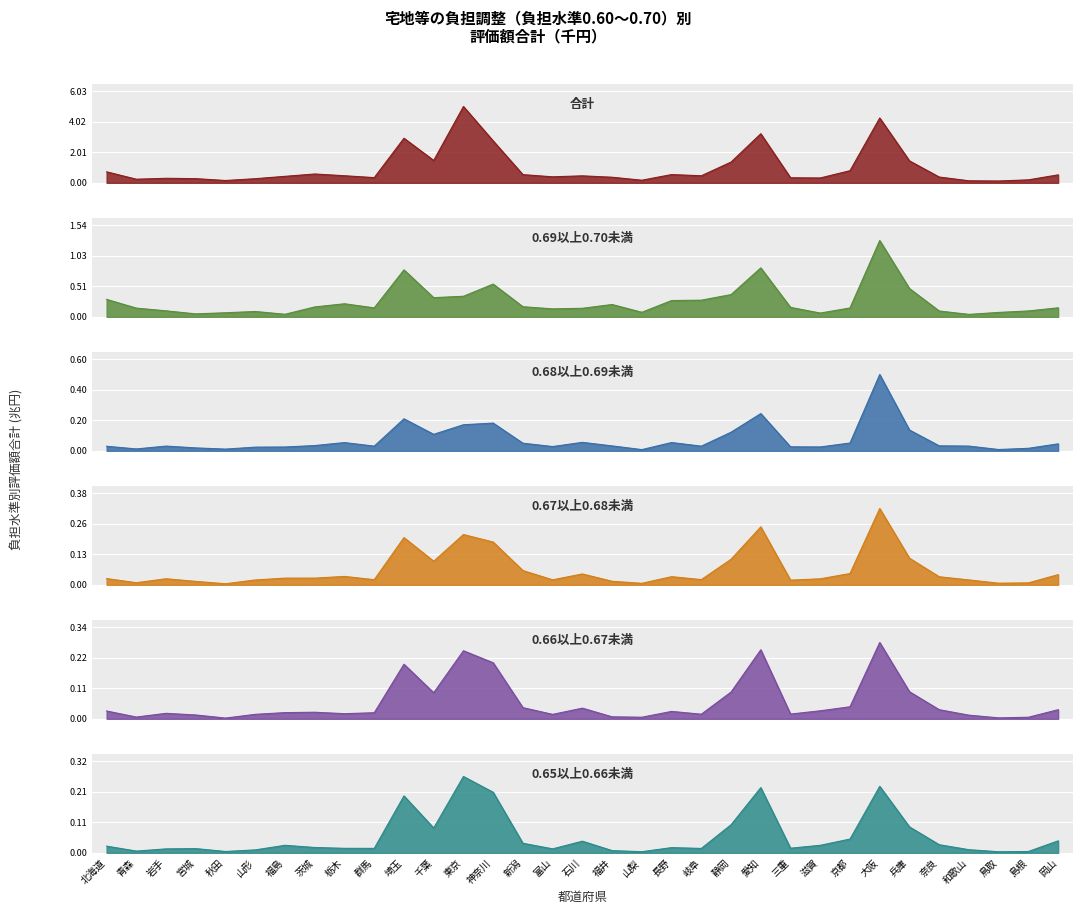

True or false: 0.65以上0.66未満 has a value of 0.0 at 福井.

True